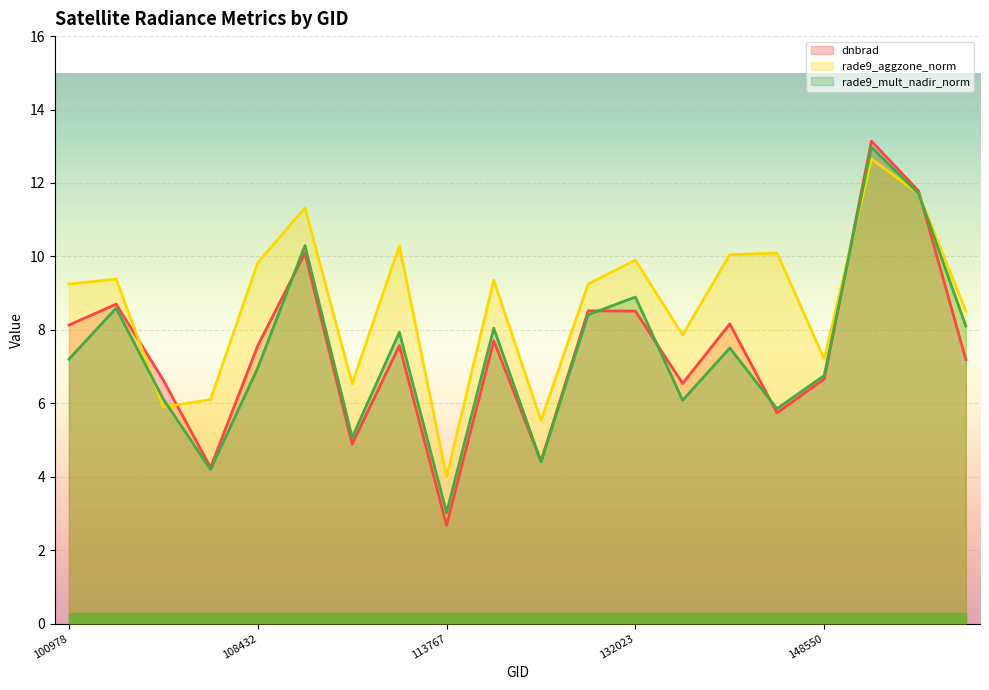

Where is the first local minimum for dnbrad?

103322